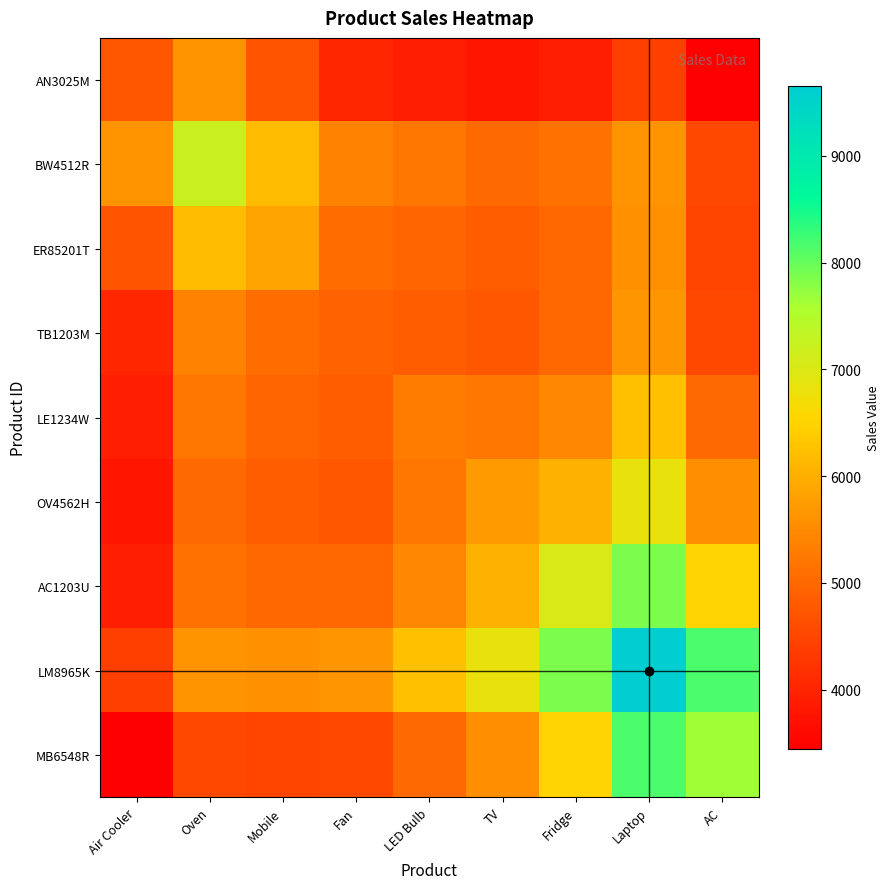

Reading left to right, transcribe all the data shown in this chart.

AN3025M: Air Cooler=4746.0	Oven=5649.2	Mobile=4712.9	Fan=4026.7	LED Bulb=3910.7	TV=3781.2	Fridge=3920.7	Laptop=4399.7	AC=3443.3
BW4512R: Air Cooler=5649.2	Oven=7217.0	Mobile=6174.3	Fan=5393.3	LED Bulb=5219.6	TV=5033.0	Fridge=5139.7	Laptop=5623.3	AC=4542.7
ER85201T: Air Cooler=4712.9	Oven=6174.3	Mobile=5858.0	Fan=5088.7	LED Bulb=4963.6	TV=4826.2	Fridge=5006.6	Laptop=5601.2	AC=4502.7
TB1203M: Air Cooler=4026.7	Oven=5393.3	Mobile=5088.7	Fan=4918.0	LED Bulb=4829.9	TV=4730.2	Fridge=4972.5	Laptop=5666.5	AC=4538.4
LE1234W: Air Cooler=3910.7	Oven=5219.6	Mobile=4963.6	Fan=4829.9	LED Bulb=5310.0	TV=5211.0	Fridge=5478.2	Laptop=6234.6	AC=5040.0
OV4562H: Air Cooler=3781.2	Oven=5033.0	Mobile=4826.2	Fan=4730.2	LED Bulb=5211.0	TV=5725.0	Fridge=6016.6	Laptop=6834.7	AC=5572.9
AC1203U: Air Cooler=3920.7	Oven=5139.7	Mobile=5006.6	Fan=4972.5	LED Bulb=5478.2	TV=6016.6	Fridge=7016.0	Laptop=7871.5	AC=6518.2
LM8965K: Air Cooler=4399.7	Oven=5623.3	Mobile=5601.2	Fan=5666.5	LED Bulb=6234.6	TV=6834.7	Fridge=7871.5	Laptop=9653.0	AC=8170.9
MB6548R: Air Cooler=3443.3	Oven=4542.7	Mobile=4502.7	Fan=4538.4	LED Bulb=5040.0	TV=5572.9	Fridge=6518.2	Laptop=8170.9	AC=7650.0